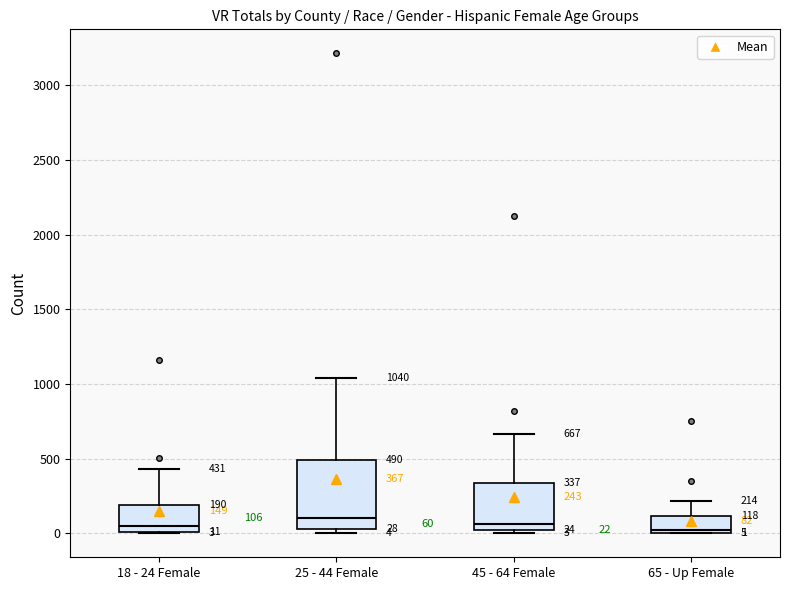

Which box is the tallest, from its lower edge to its upper edge?

25 - 44 Female